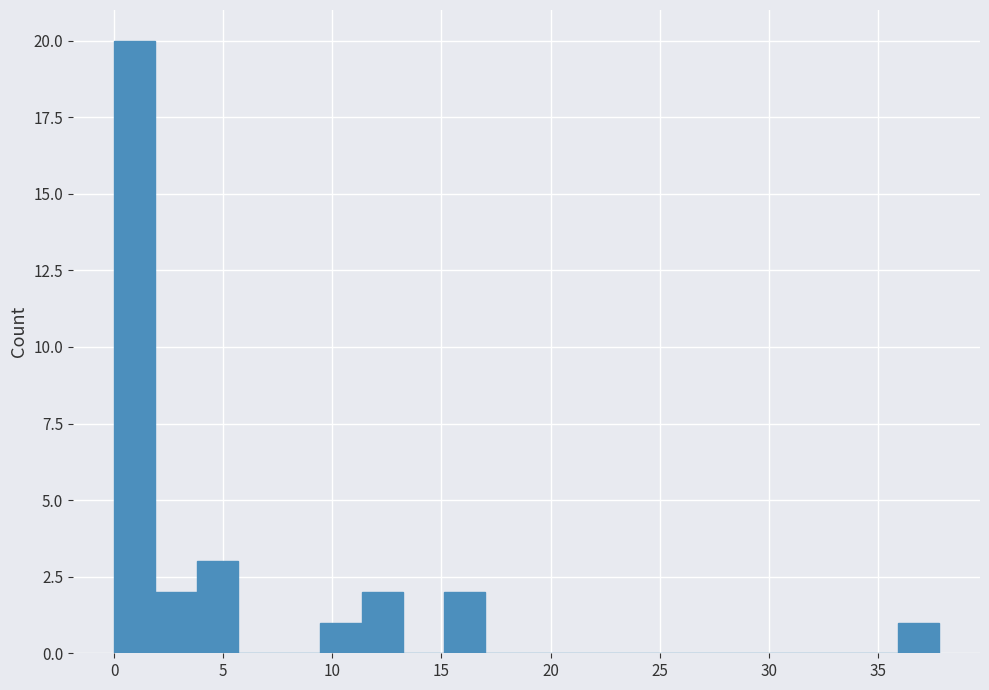

Read against the x-axis, roughly where is the centre of the tallest bar?

1.0